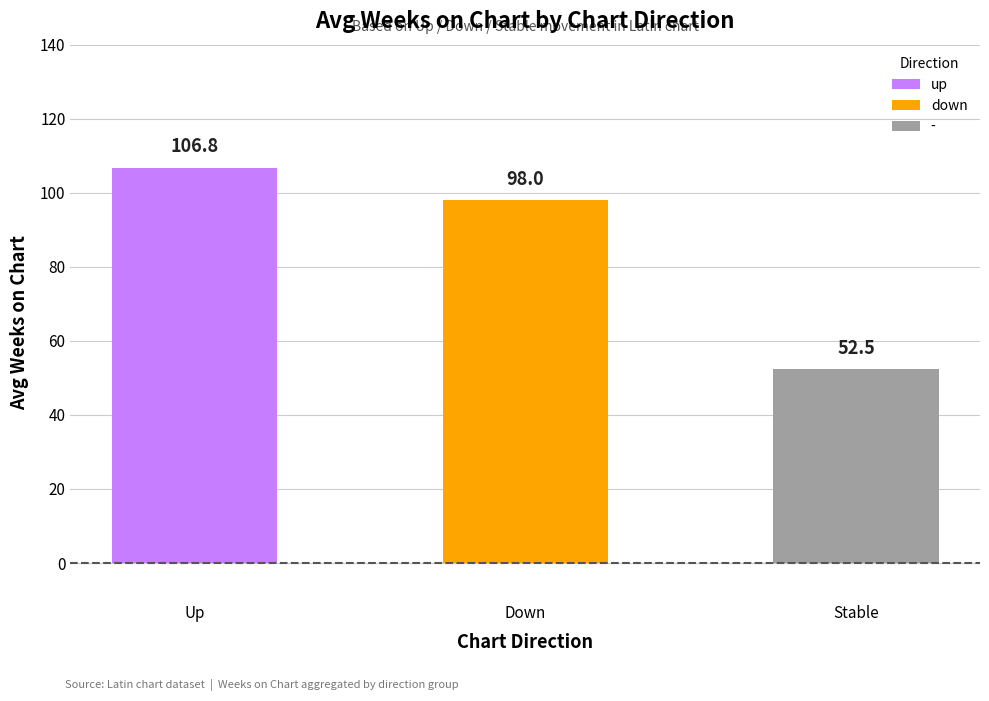

Is the value of up at - greater than the value of - at down?

Yes